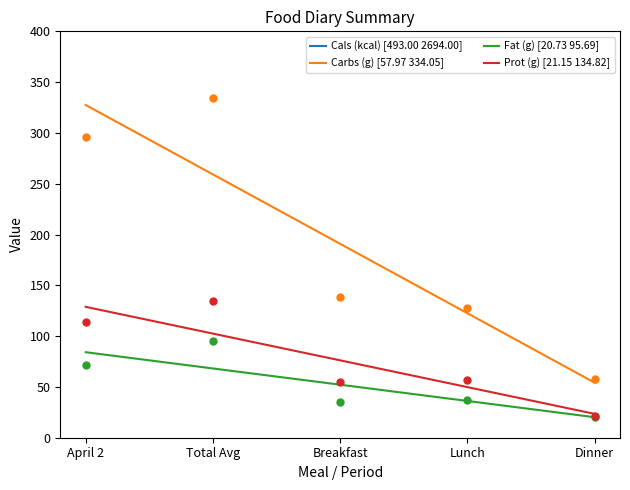

What is the total value across all series at Breakfast?

1300.1